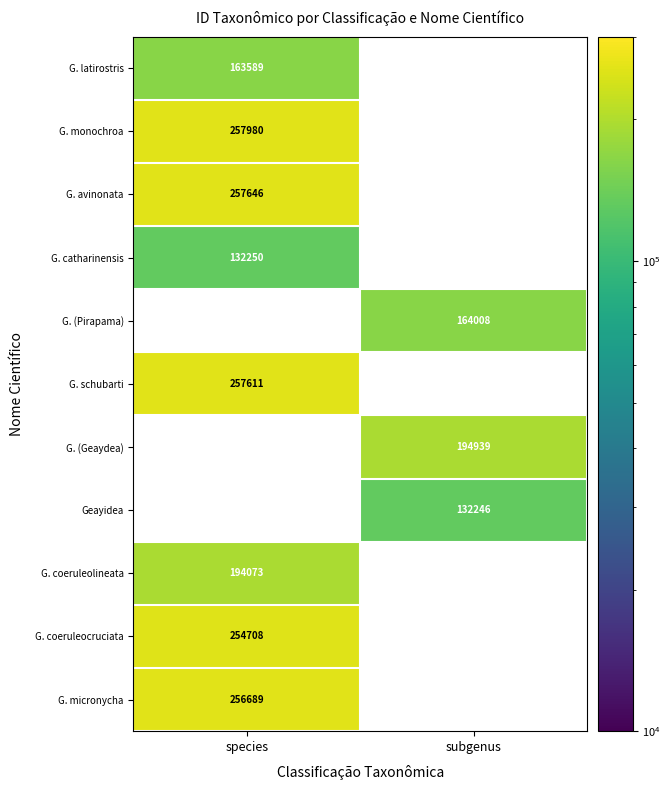

The G. monochroa series shows 446427 at species. True or false?

False